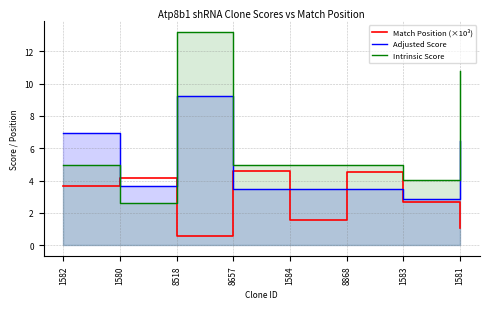

How many lines are shown in the chart?

3